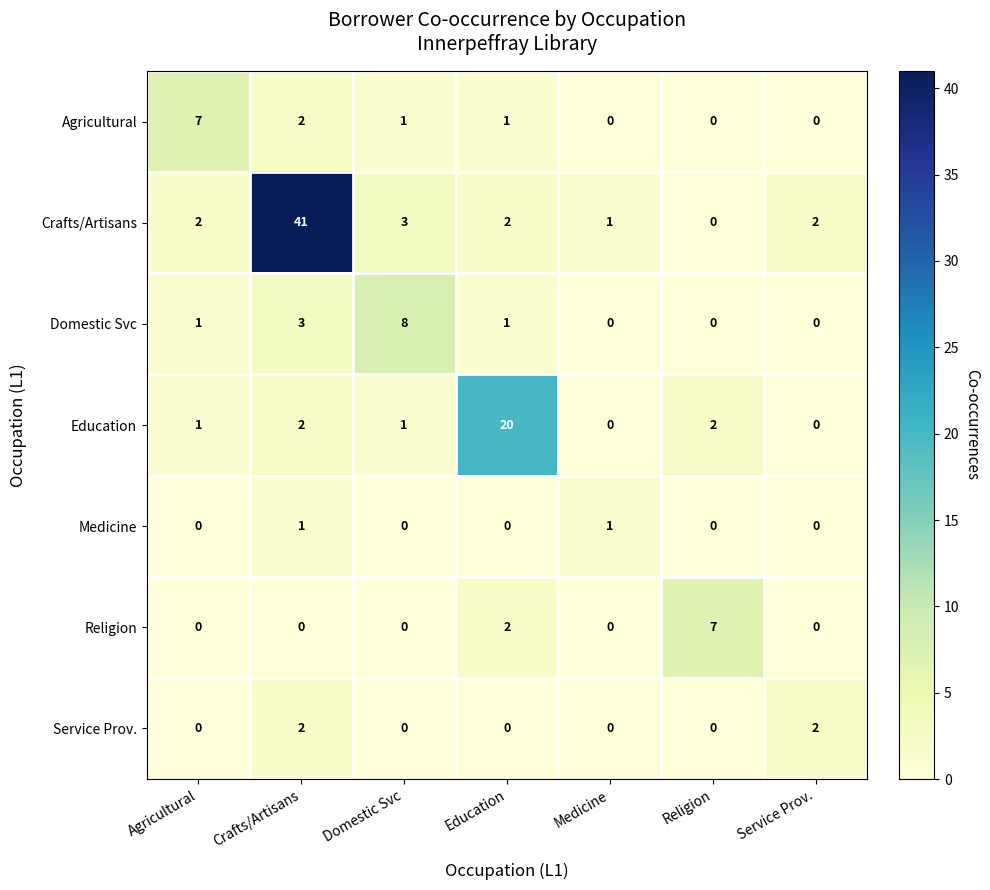

Is it true that Agricultural equals 0 at Service Prov.?

True